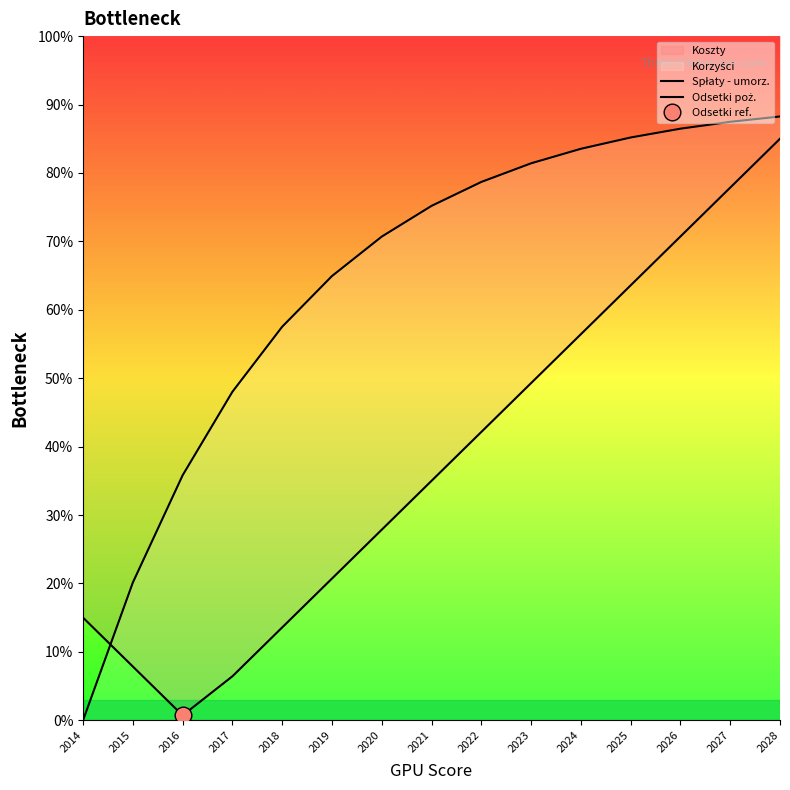

What is the sum of all Odsetki poż. values?

963.3